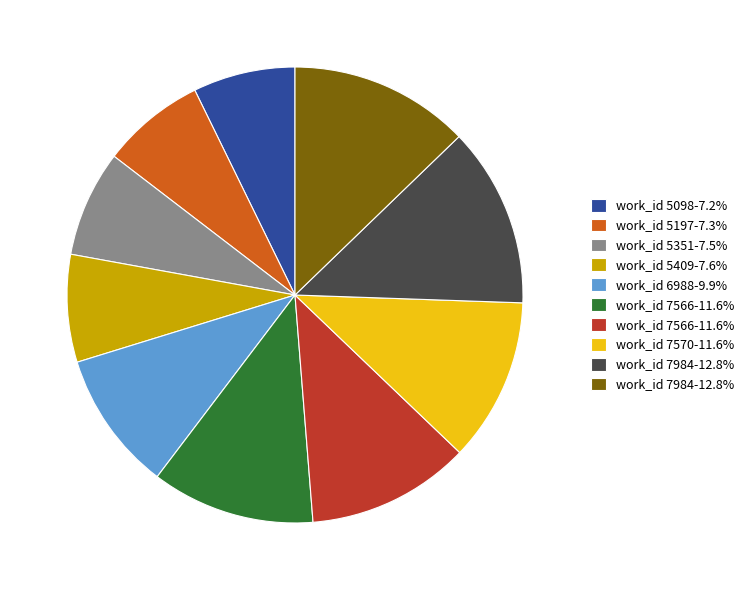

Does any single category account for the majority?

No